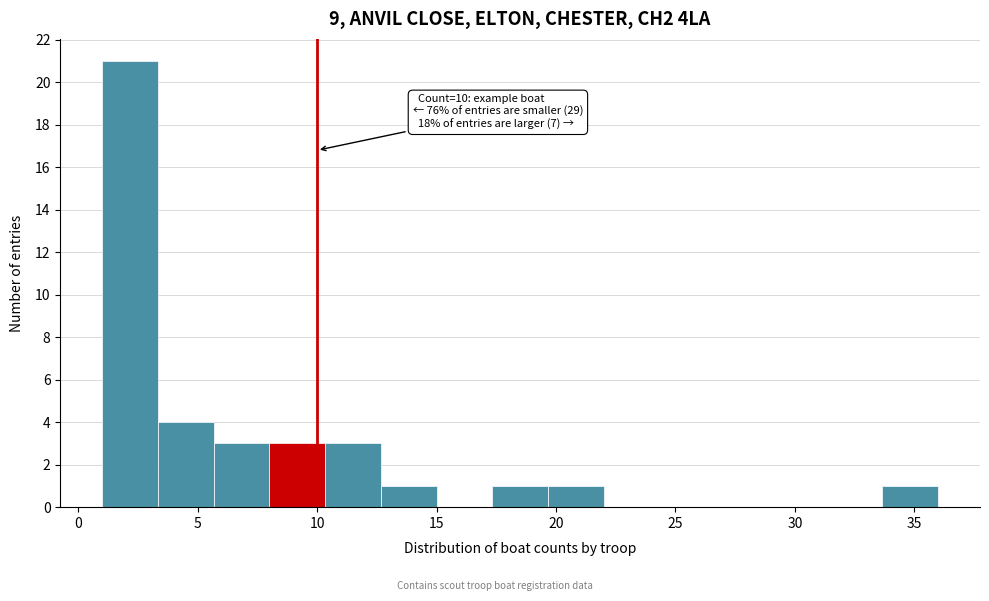

Which range on the x-axis has the tallest bar?

1.0 to 3.5